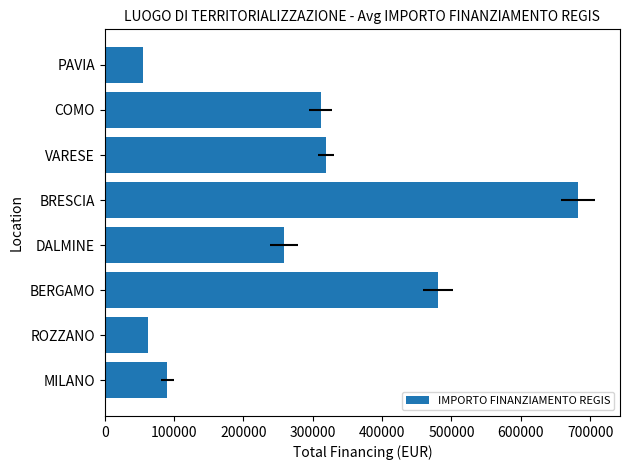

Is it true that the value at BERGAMO is 480788.9?

True